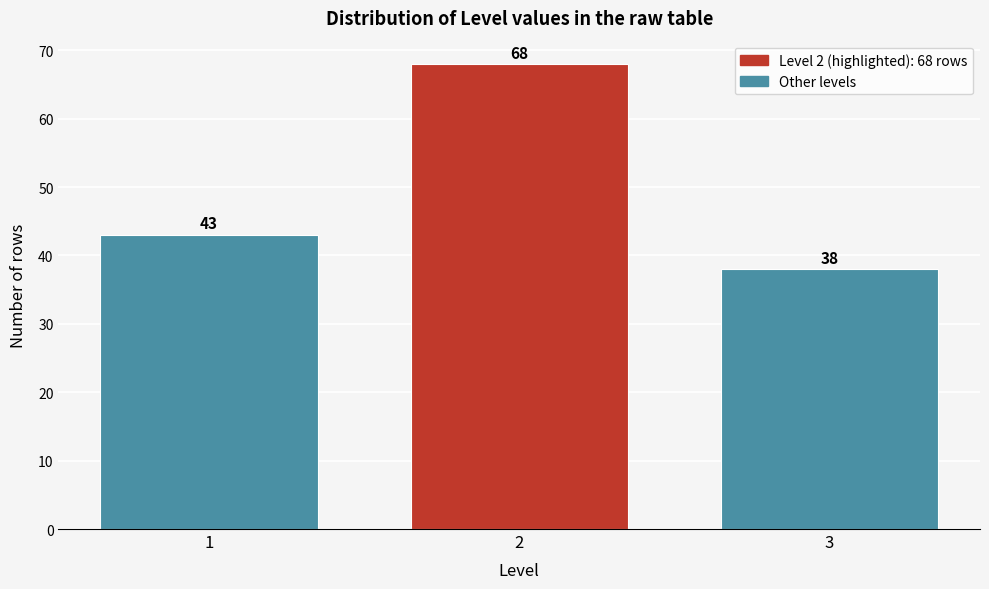

Reading right to left, list all the values displayed in this chart.

3=38	2=68	1=43